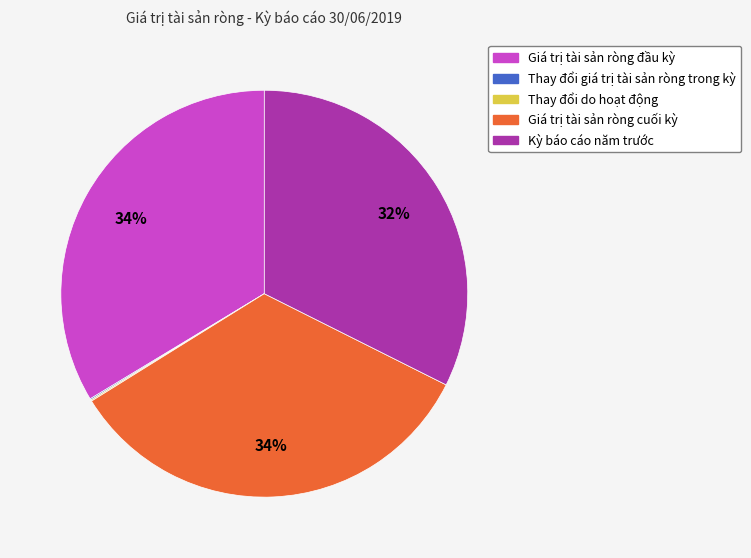

To the nearest percent, what is the difference between the largest and smallest slice percentages?

34%